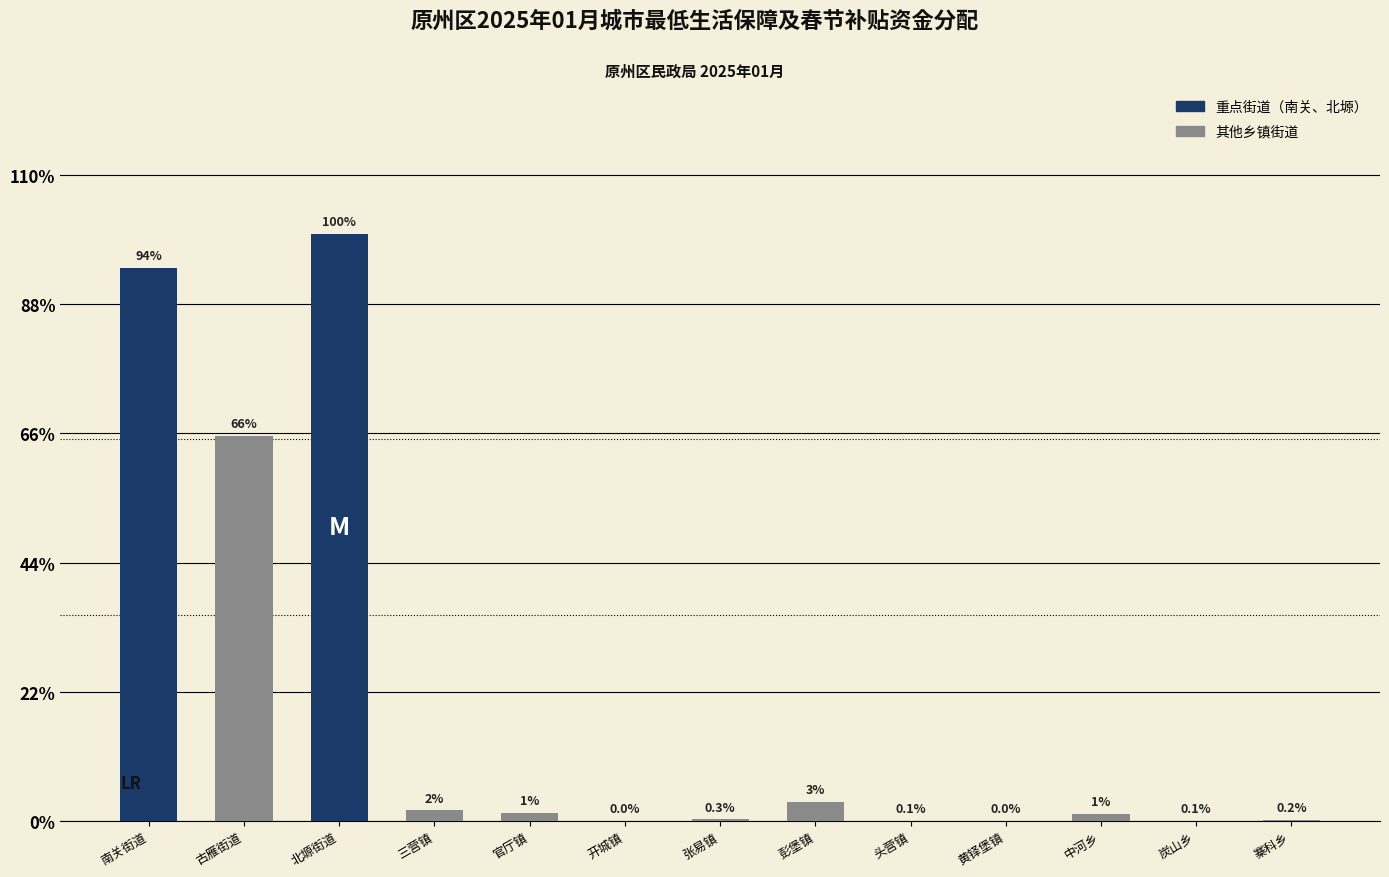

Where does the data first go above 22420?

南关街道